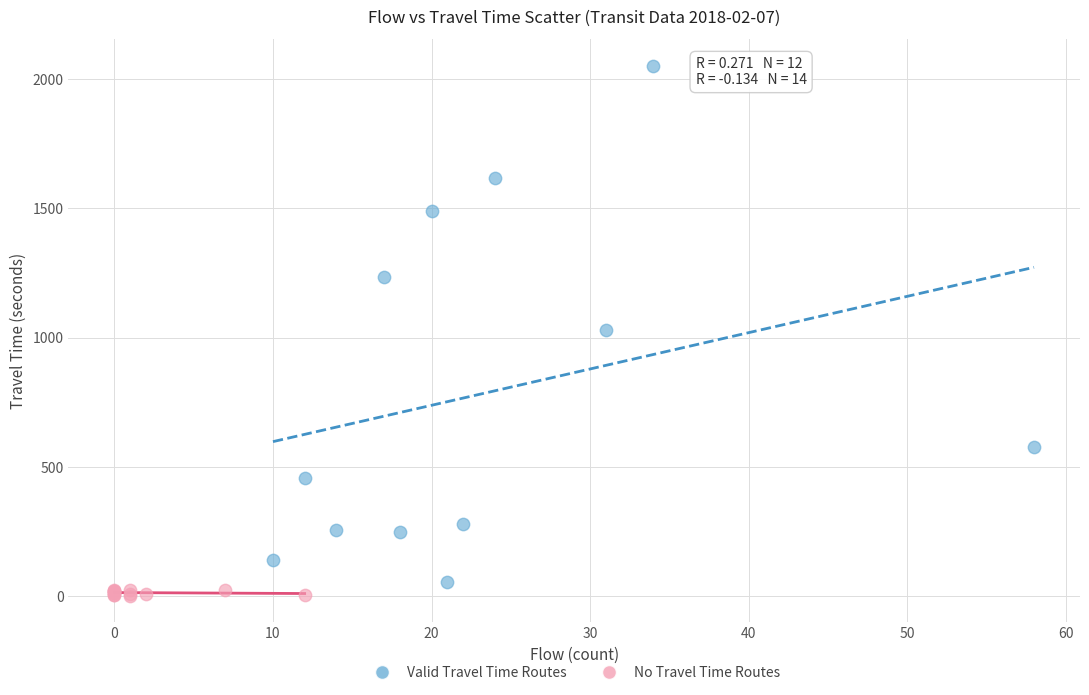

Which series contains the highest Y value?

Valid Travel Time Routes